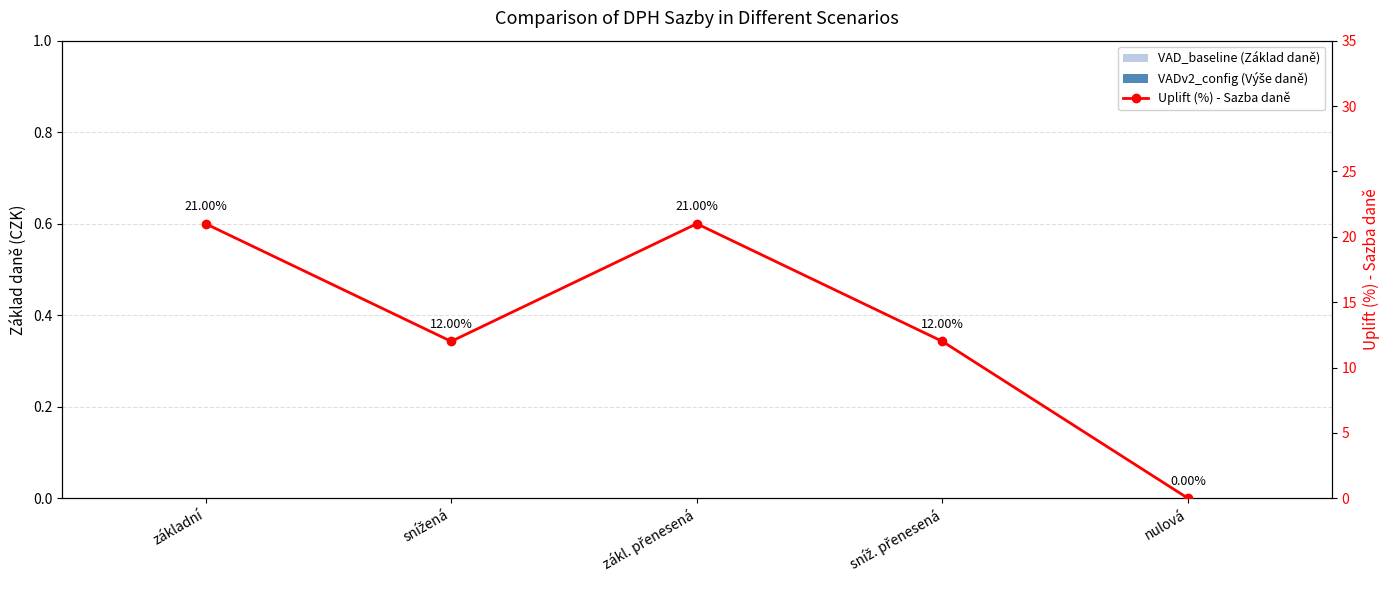

Reading left to right, list all the values displayed in this chart.

VAD_baseline (Základ daně): 0	0	0	0	0
VADv2_config (Výše daně): 0	0	0	0	0
Uplift (%) - Sazba daně: 21	12	21	12	0